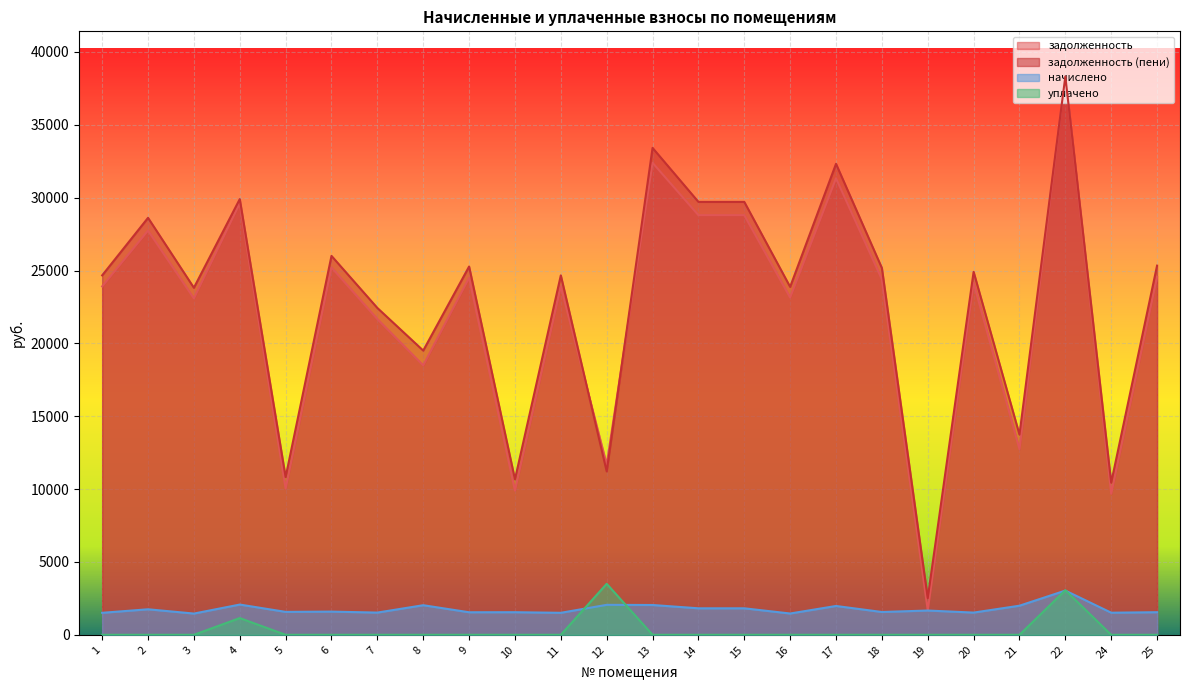

Reading right to left, transcribe all the data shown in this chart.

задолженность: 24559.7	9680.5	38346.8	12741.3	24147.4	1685.4	24392.3	31332.7	23146.1	28800.3	28800.3	32392.8	11686.5	23911.7	9893.7	24500.6	18490.1	21668.5	25207.4	10036.0	29613.9	23087.3	27740.0	23911.7
задолженность (пени): 25335.4	10439.4	38319.6	13740.1	24910.0	2518.6	25175.3	32322.2	23877.1	29709.8	29709.8	33415.8	11215.1	24666.8	10669.4	25274.4	19505.7	22431.1	26003.5	10822.8	29901.8	23816.4	28616.0	24666.8
начислено: 1551.2	1517.8	3035.5	1997.6	1525.2	1666.6	1566.1	1979.0	1462.0	1819.1	1819.1	2046.0	2057.2	1510.3	1551.2	1547.5	2031.1	1525.2	1592.2	1573.6	2075.8	1458.2	1752.1	1510.3
уплачено: 0.0	0.0	3060.0	0.0	0.0	0.0	0.0	0.0	0.0	0.0	0.0	0.0	3500.0	0.0	0.0	0.0	0.0	0.0	0.0	0.0	1150.0	0.0	0.0	0.0